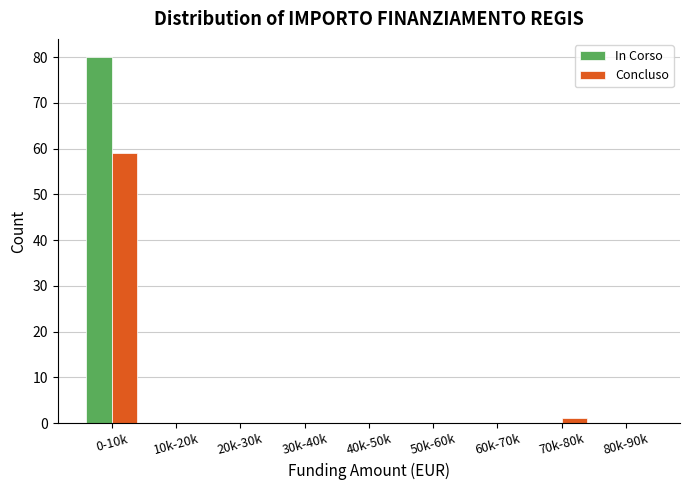

Reading right to left, list all the values displayed in this chart.

In Corso: 80k-90k=0	70k-80k=0	60k-70k=0	50k-60k=0	40k-50k=0	30k-40k=0	20k-30k=0	10k-20k=0	0-10k=80
Concluso: 80k-90k=0	70k-80k=1	60k-70k=0	50k-60k=0	40k-50k=0	30k-40k=0	20k-30k=0	10k-20k=0	0-10k=59